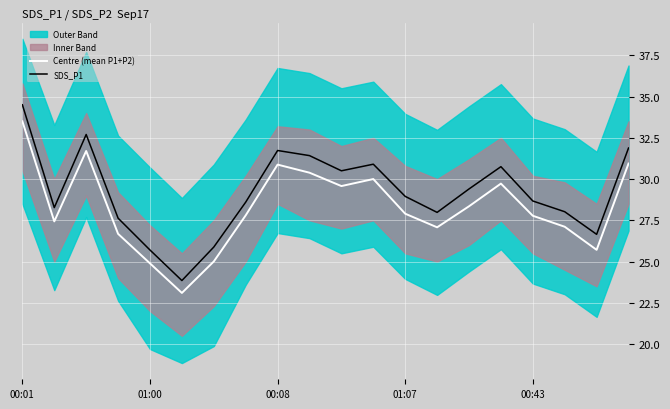

Which category has the highest value in the SDS_P1 series?

00:01